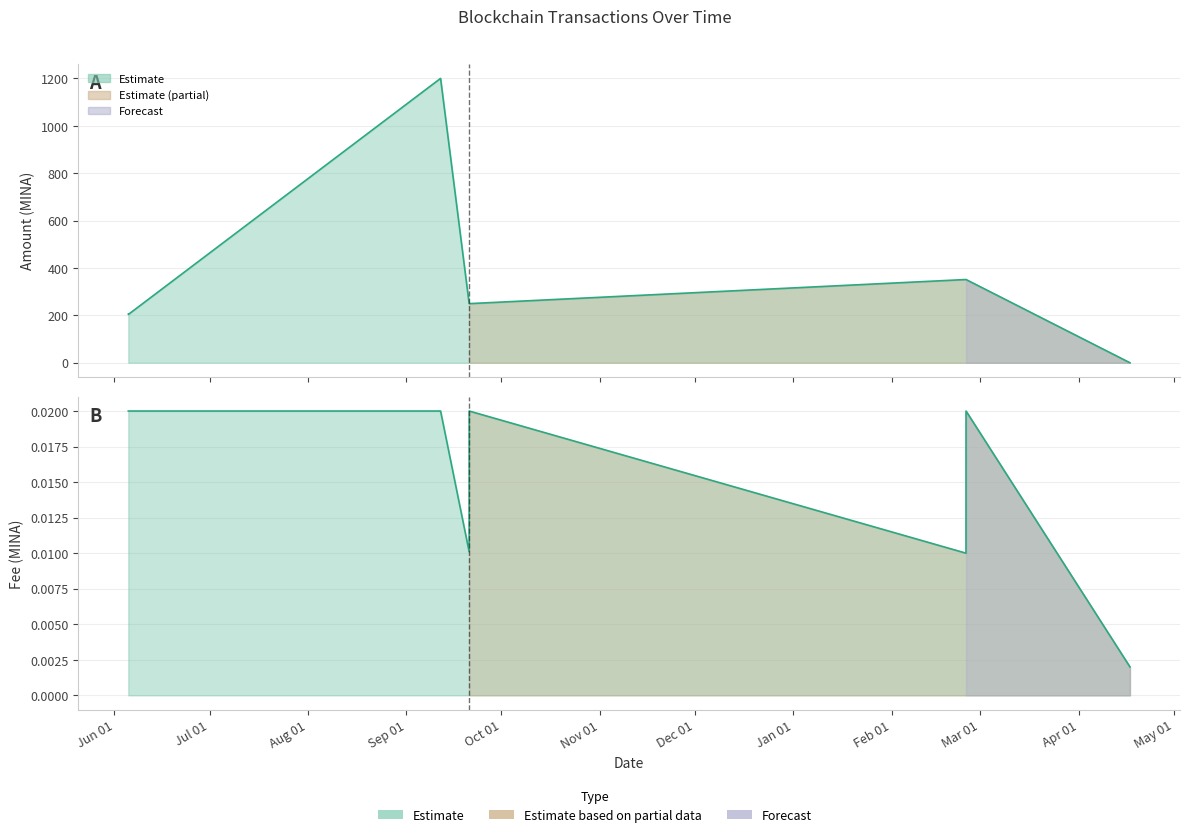

At which label does Fee reach its minimum?

2022-04-17 02:39:00